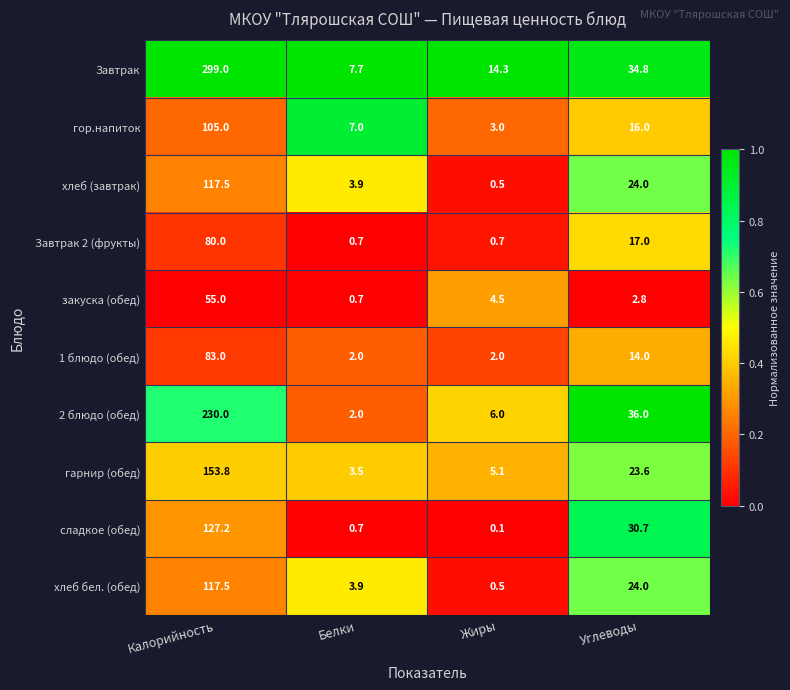

At which label does хлеб (завтрак) first exceed 24?

Калорийность